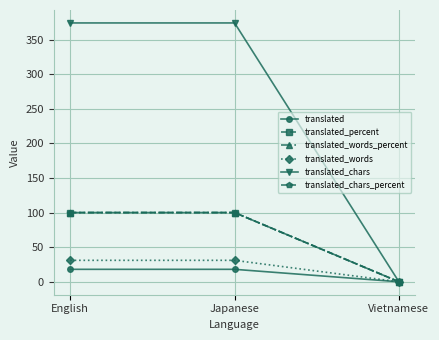

What is the value of the translated_words_percent point at the 2nd from the left?

100